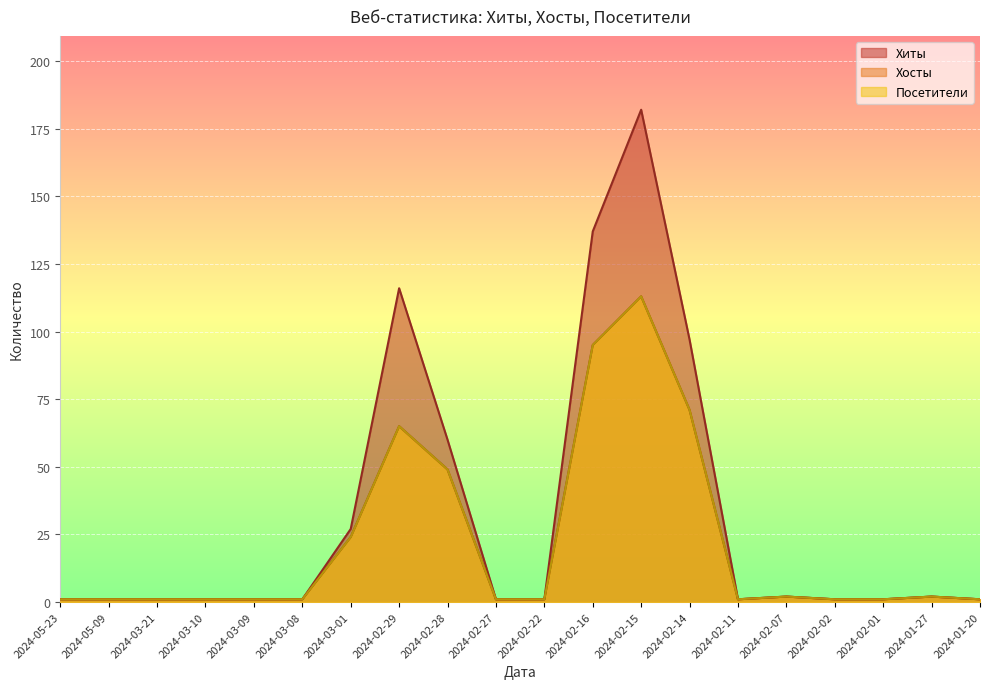

What is the label of the 14th point from the right?

2024-03-01